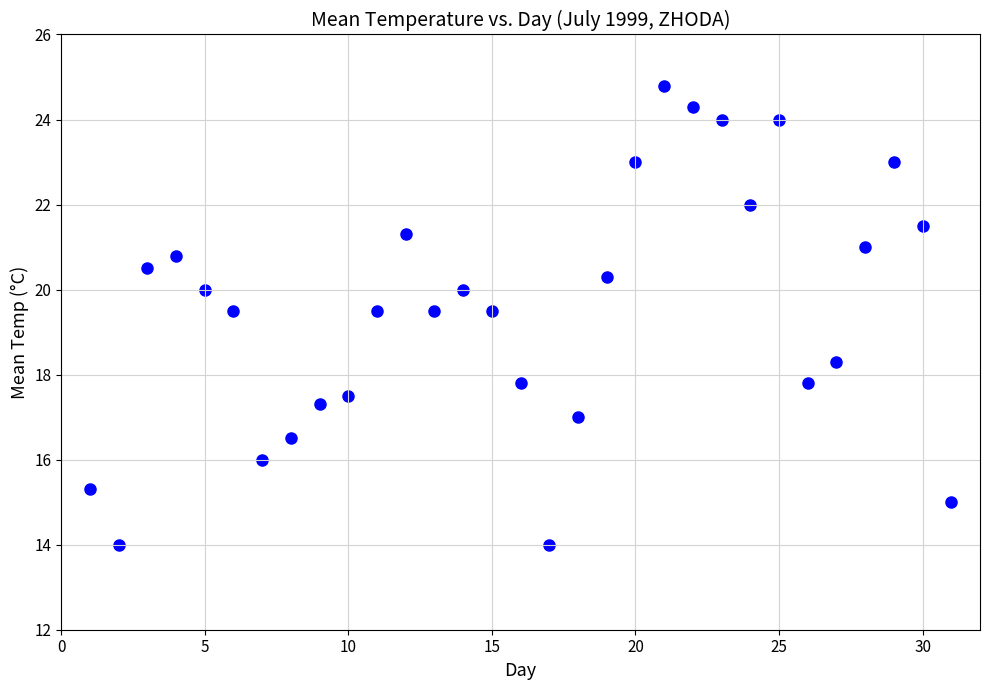

What is the range of X values (max minus min)?

30.0